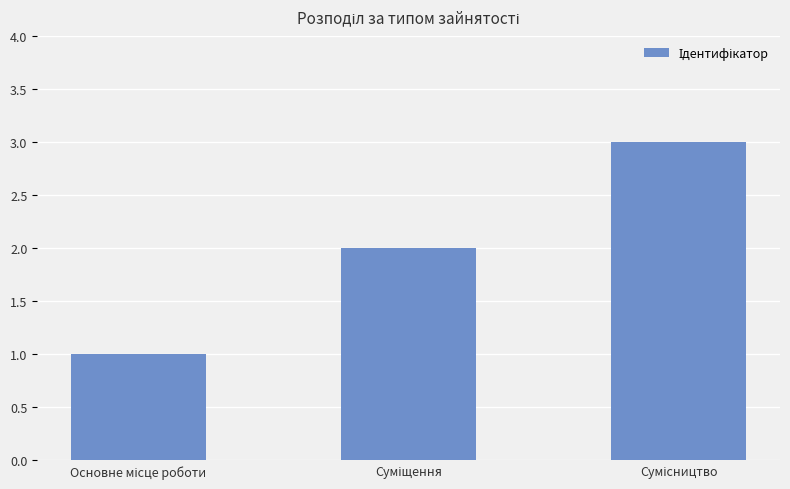

What is the maximum value shown in the chart?

3